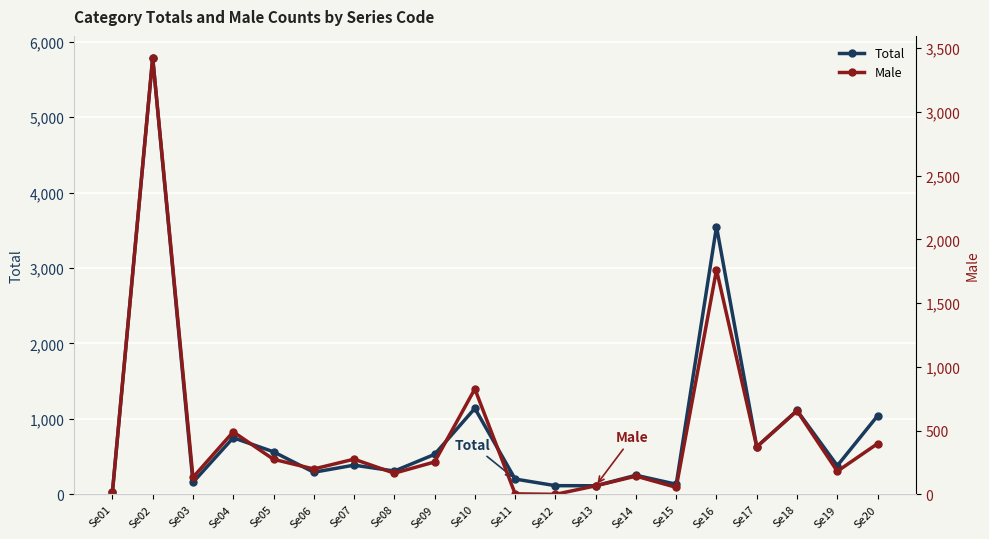

True or false: Total and Male cross at least once.

False